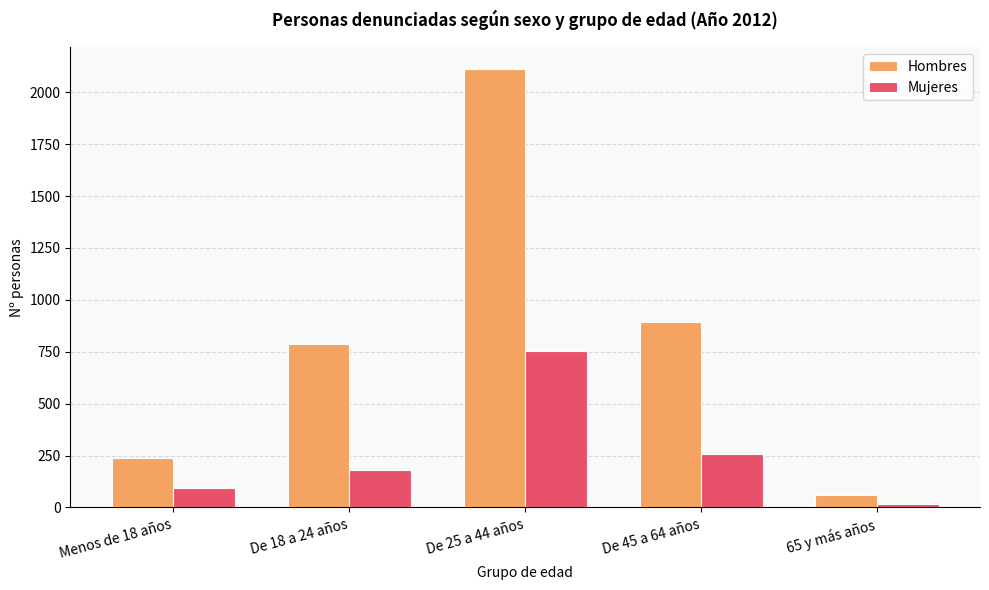

At which label is Mujeres closest to 387?

De 45 a 64 años